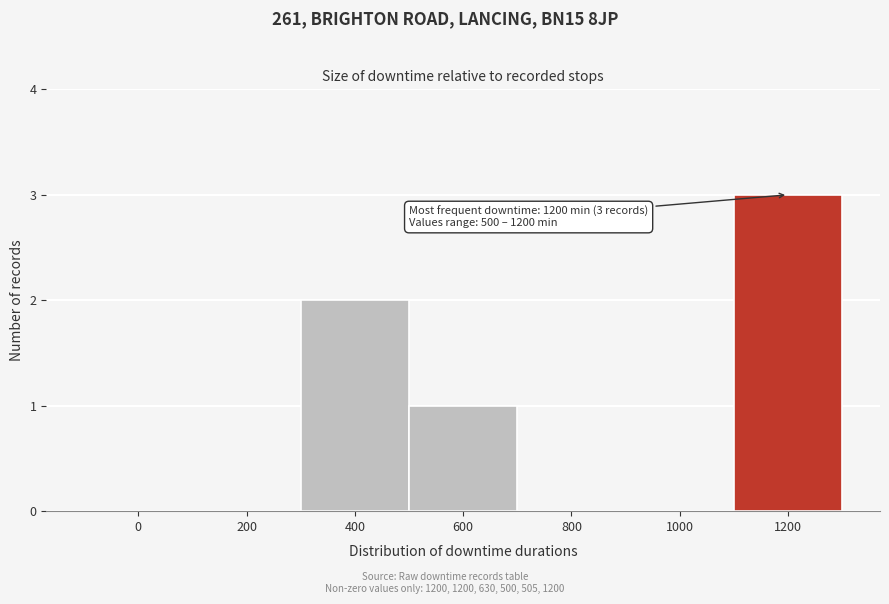

Reading left to right, transcribe all the data shown in this chart.

0=0	200=0	400=2	600=1	800=0	1000=0	1200=3